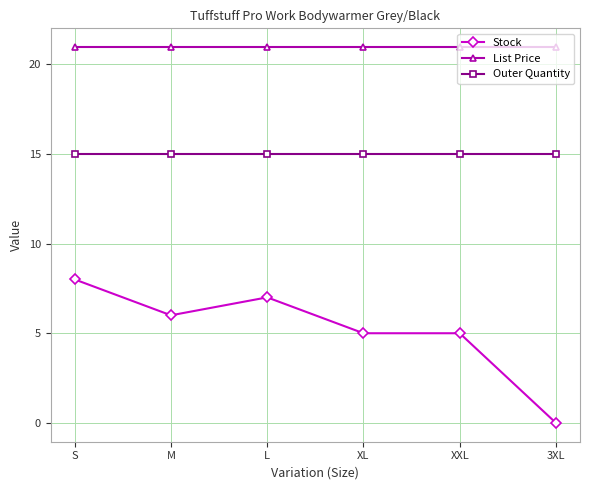

What is the highest value of the Stock series?

8.0